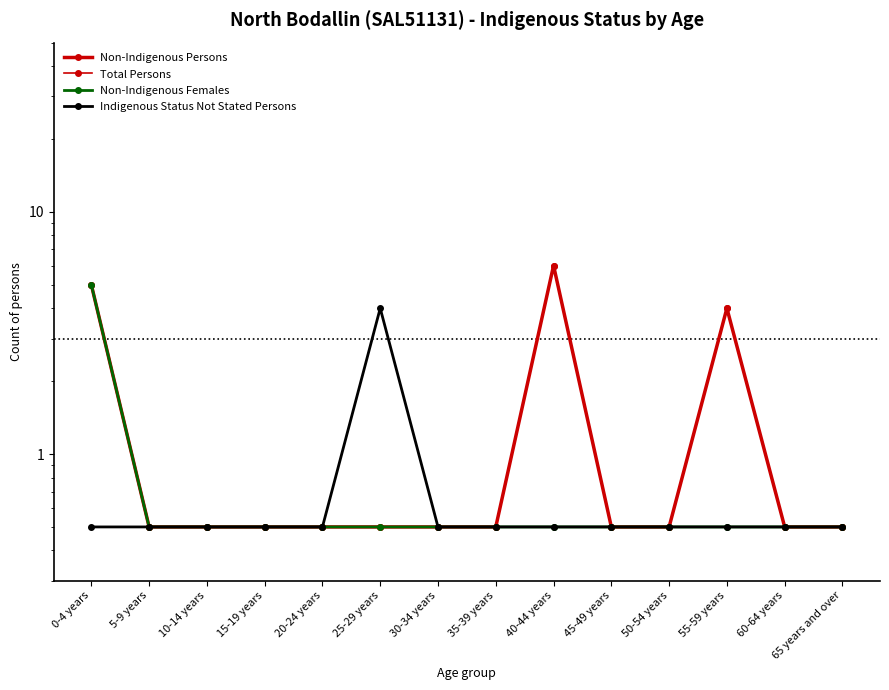

How many lines are shown in the chart?

4